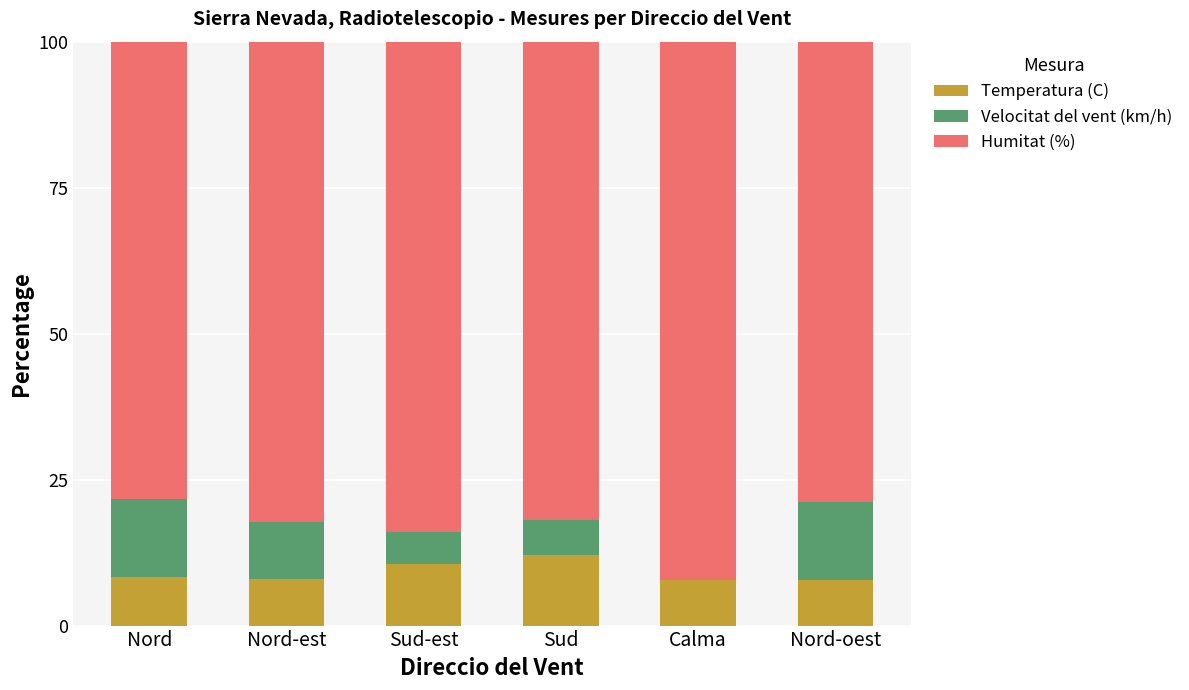

What is the difference between the Temperatura (C) values at Sud-est and Nord?

2.2